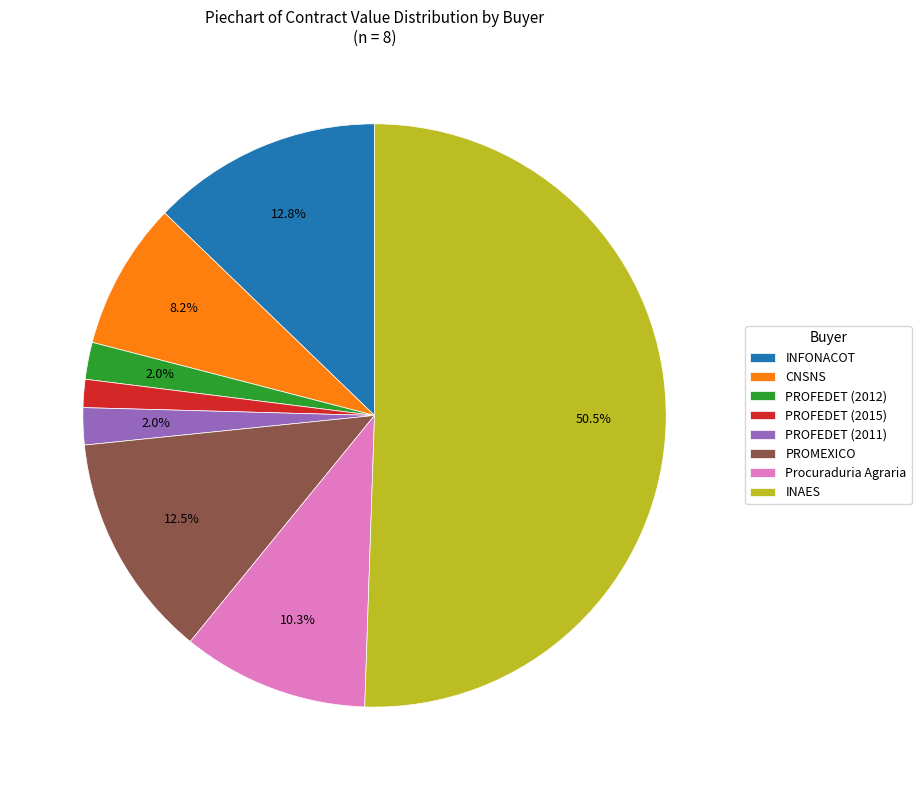

How much of the chart is everything except PROFEDET (2012)?

98.0%